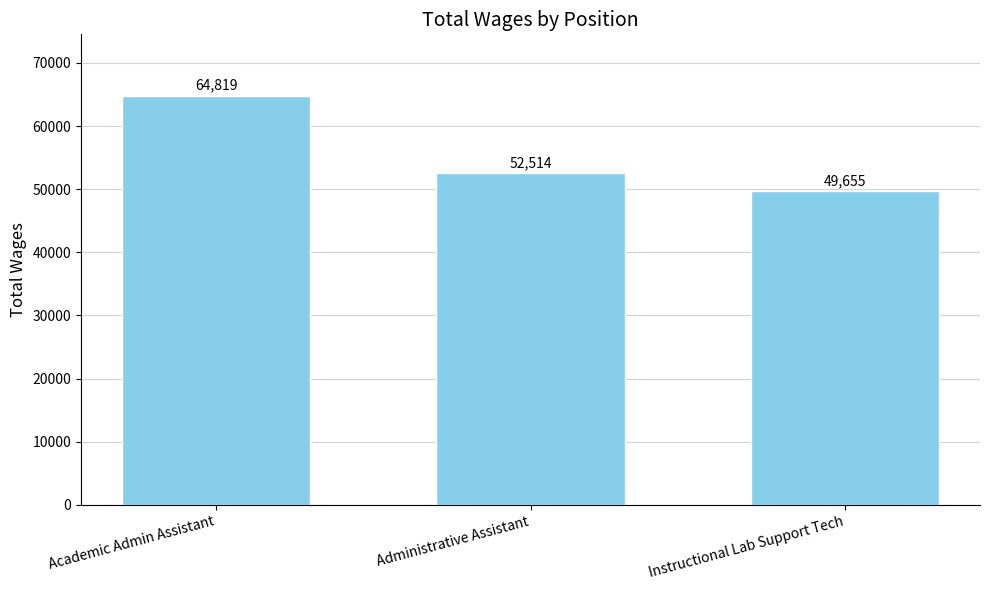

Count the values in the range 49655 to 64819.

3